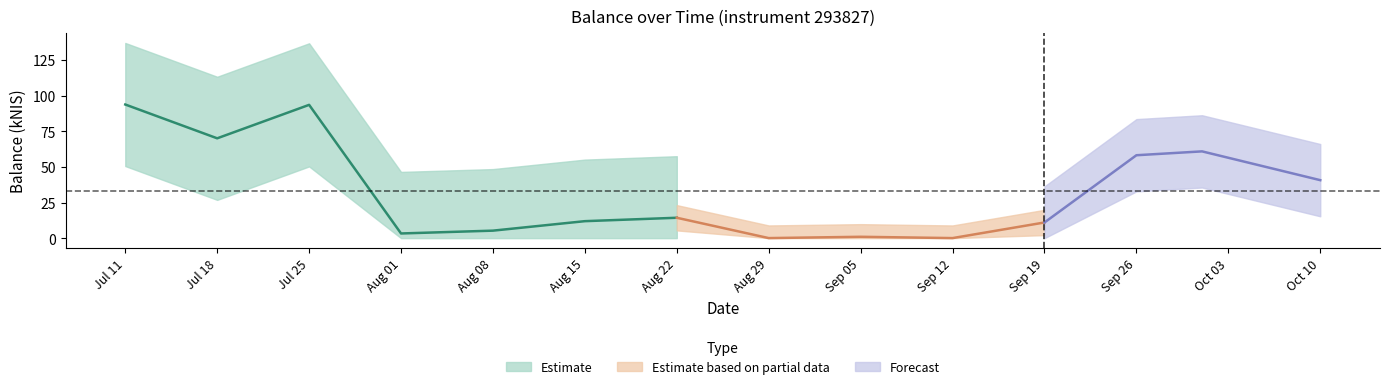

The chart shows a value of 0.0 at 2024-08-29. True or false?

True